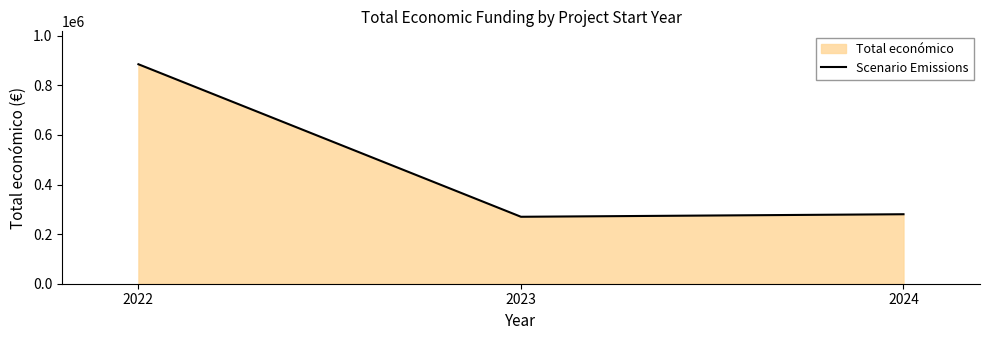

Which category has the lowest value across all series?

2023